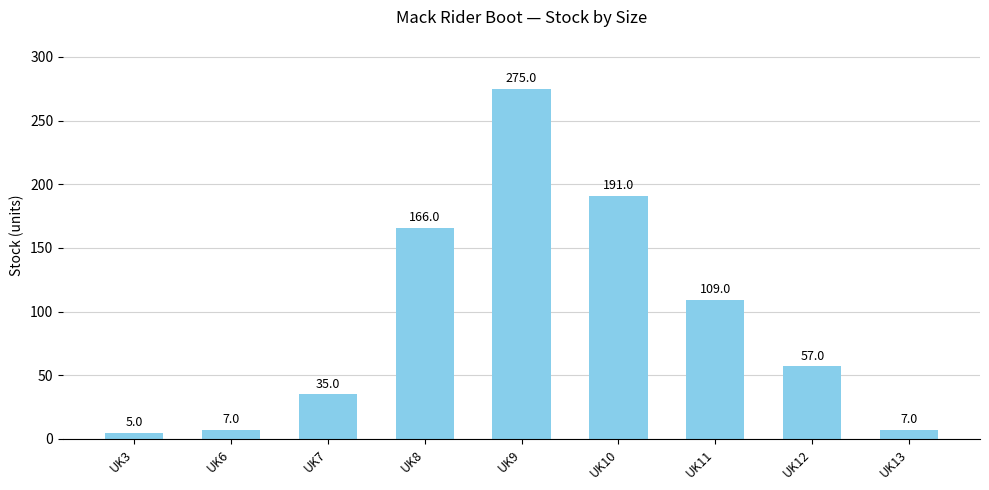

The value at UK9 is 100. True or false?

False